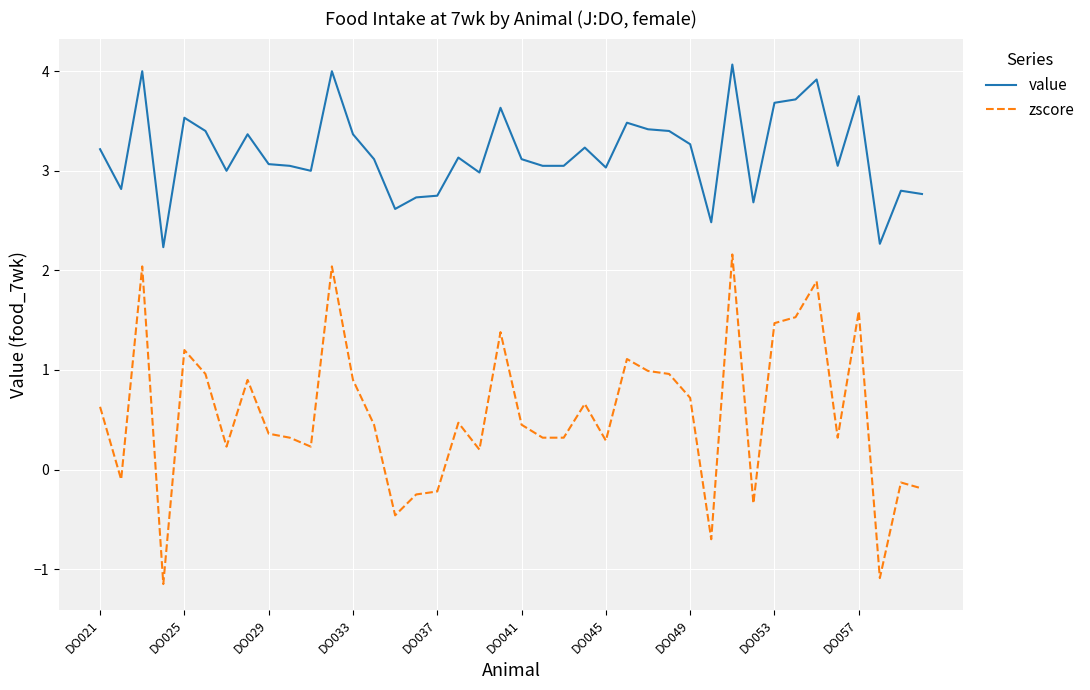

What is the difference between the maximum and minimum values in the value series?

1.8